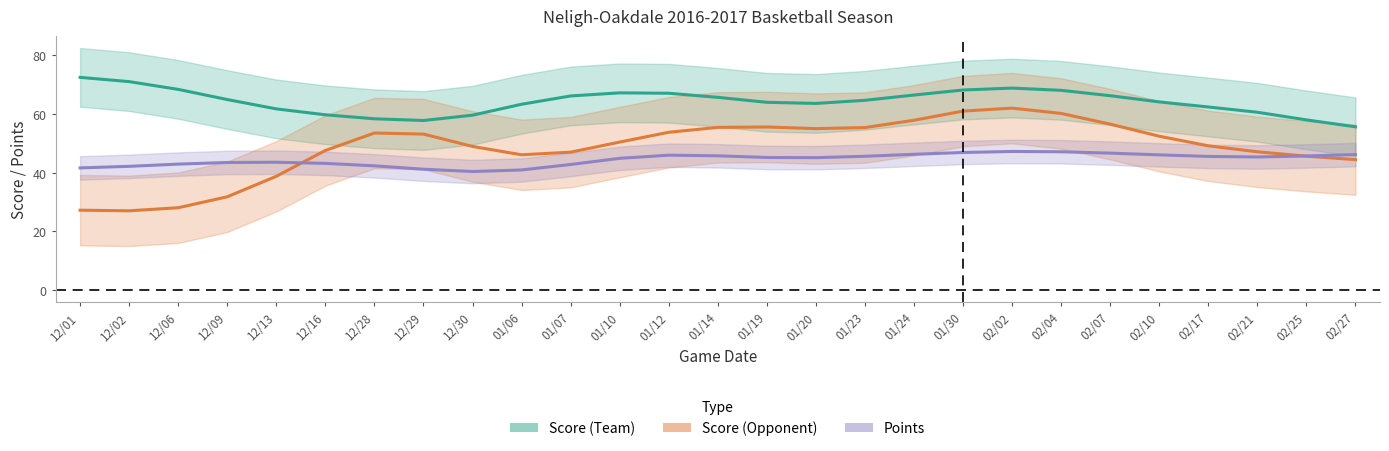

How many values in the Score (Opponent) series are below 50?

13